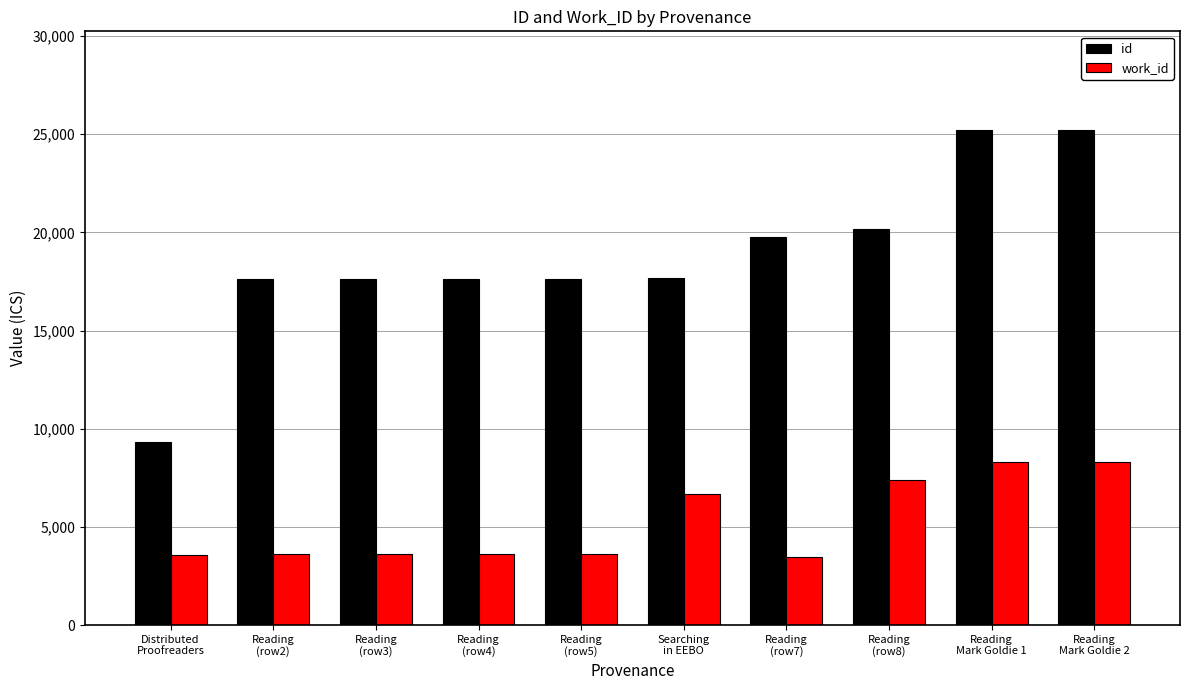

What is the value of the work_id bar at the 8th from the left?

7390